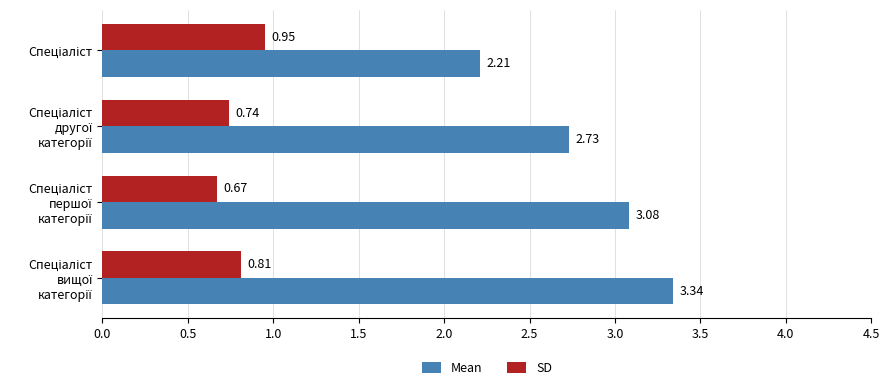

At how many categories does at least one series exceed 1?

4